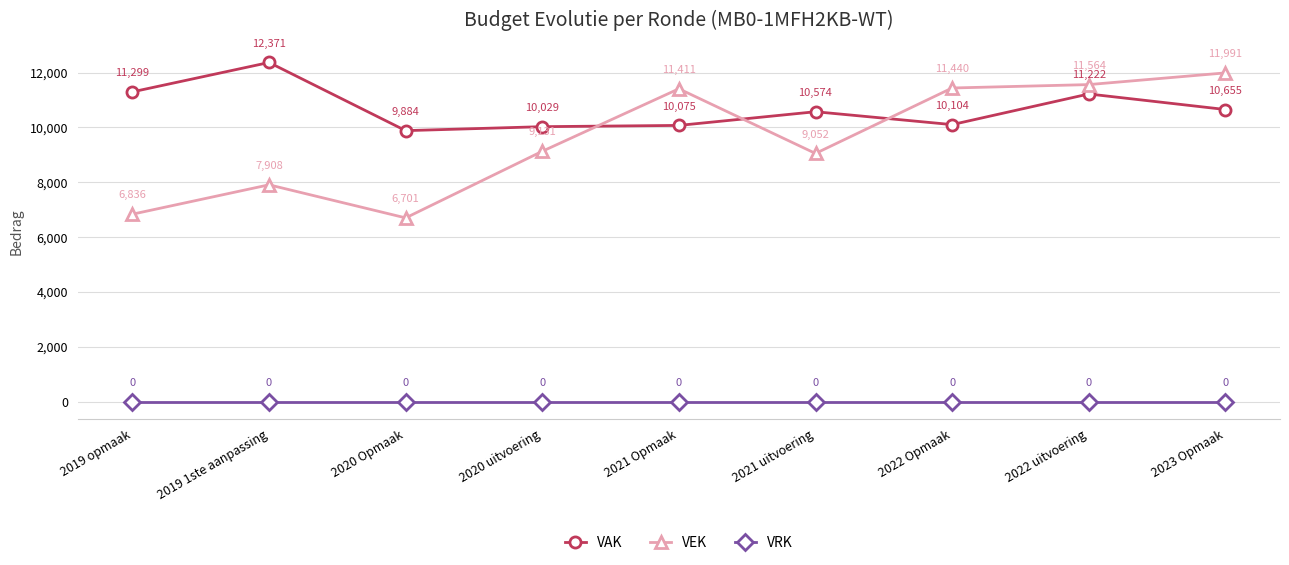

At which category does VAK reach its first local valley?

2020 Opmaak